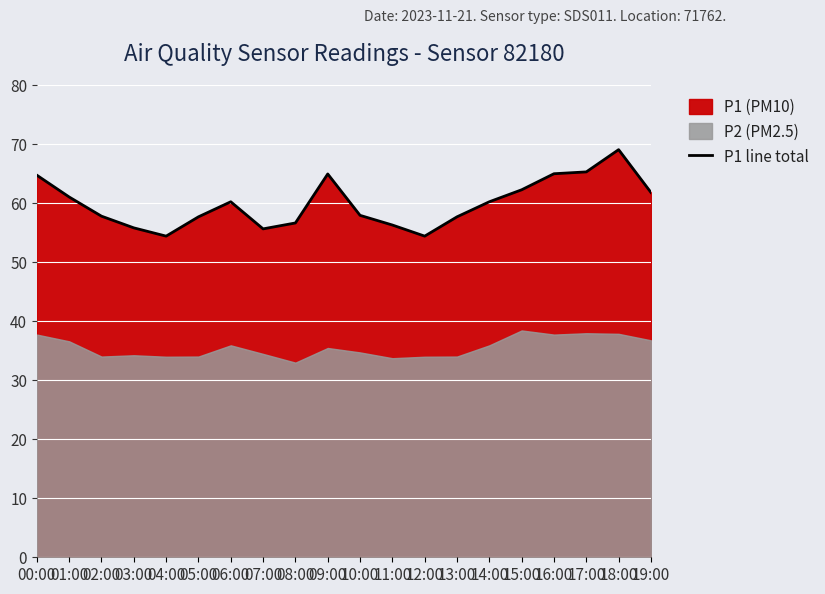

The value at 15:00 is 107.8. True or false?

False